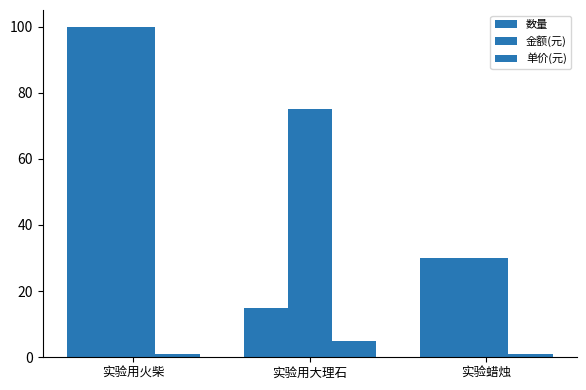

What is the label of the 3rd bar from the right?

实验用火柴